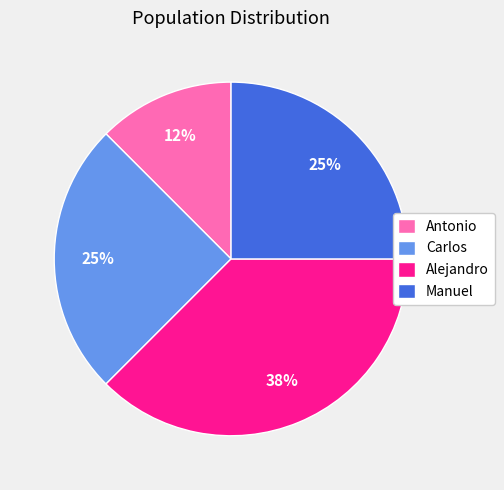

True or false: Antonio accounts for 27% of the total.

False